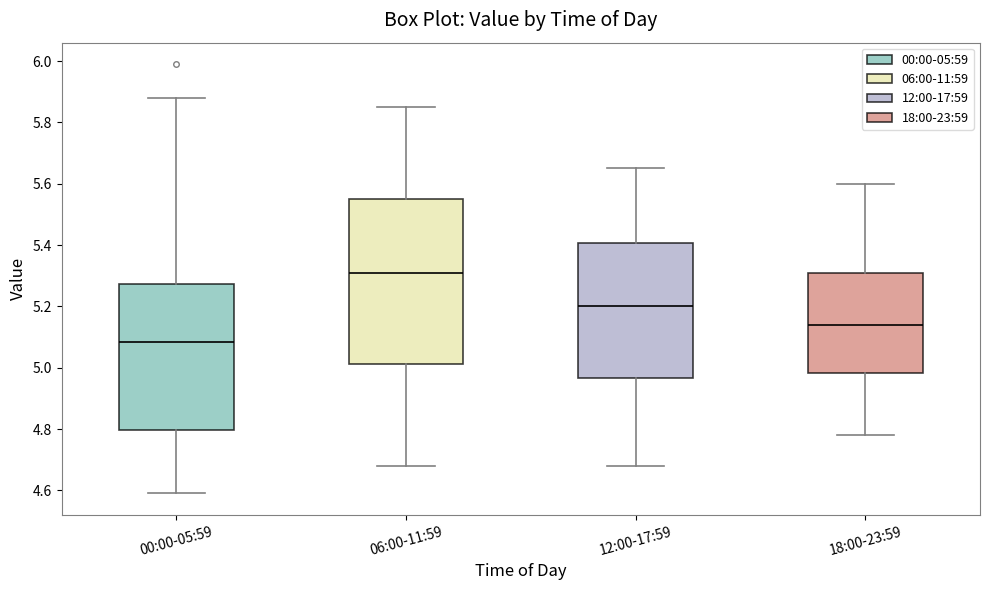

Where is the lower edge of the box for 06:00-11:59 on the y-axis? The values are not printed on the chart, so give them approximately, as read against the axis.

5.02